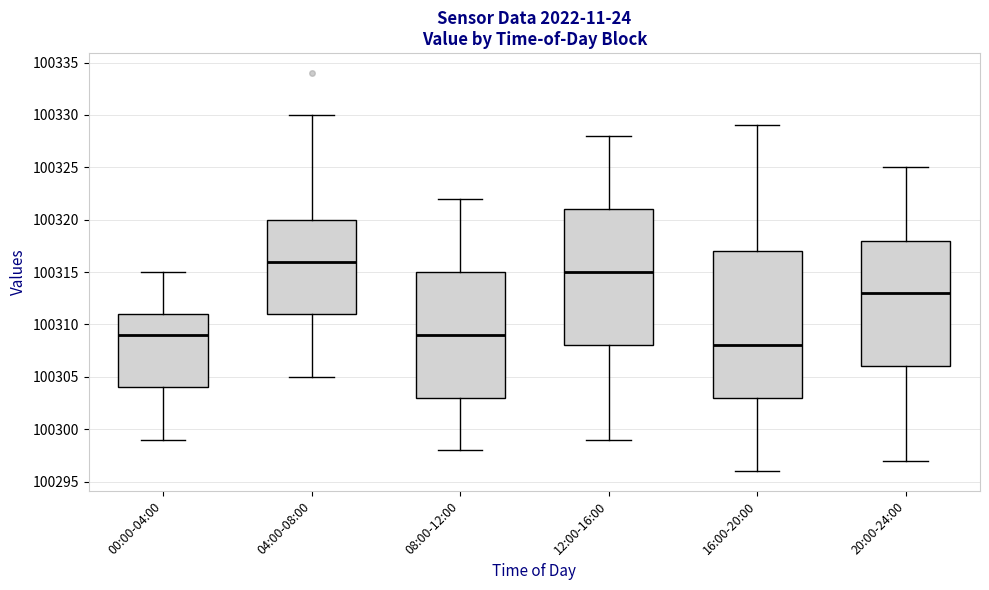

Comparing the boxes themselves (not the whiskers), which one is the tallest?

16:00-20:00